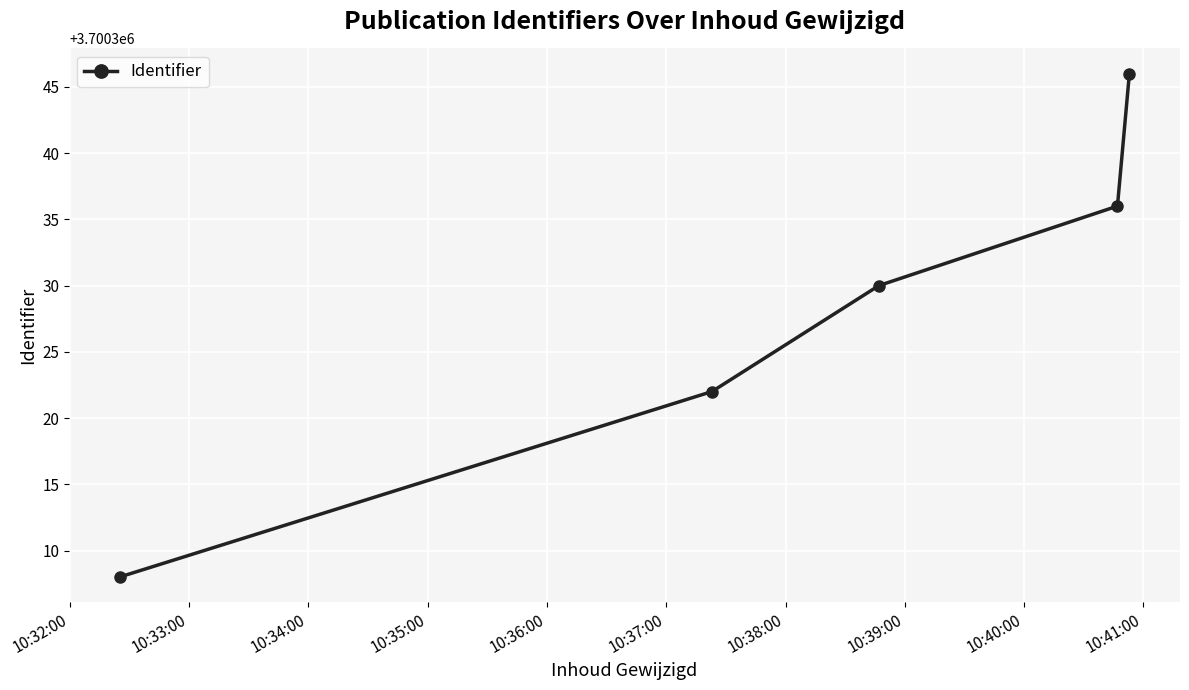

How many series are shown in this chart?

1